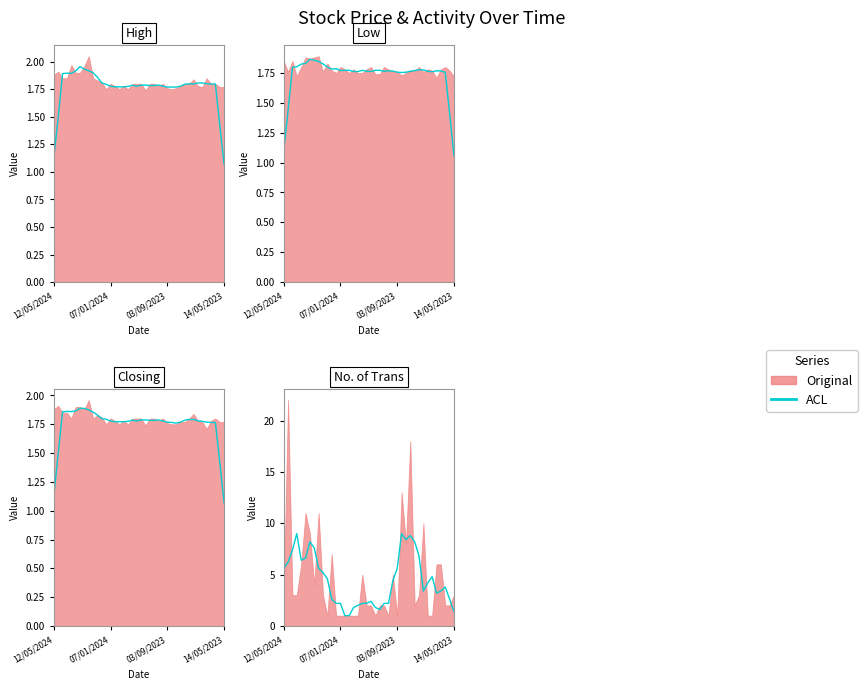

What position from the left is 6?

7